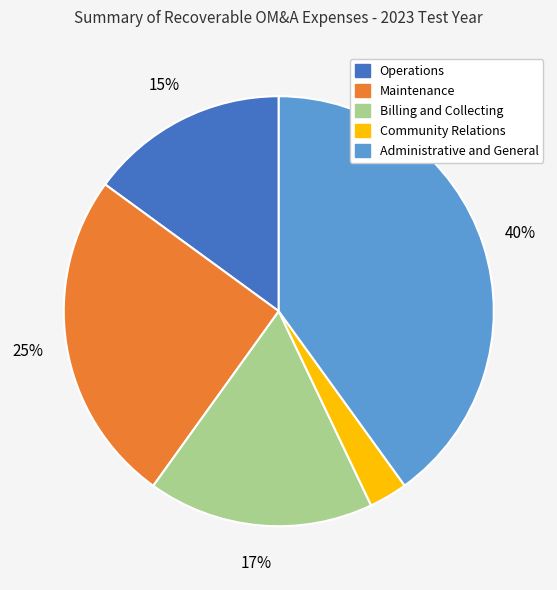

What is the ratio of the value at Operations to the value at Maintenance?

0.6